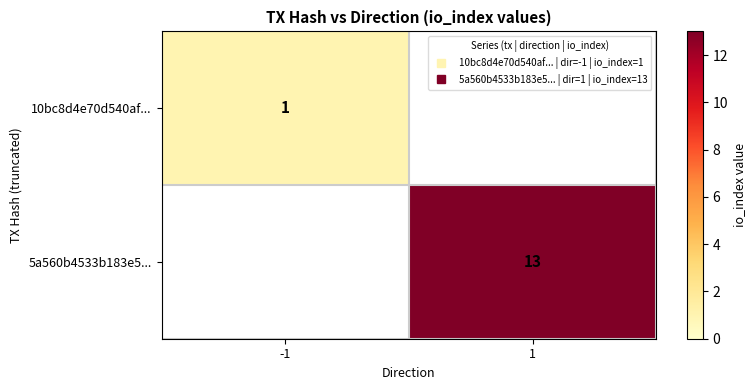

Is it true that 5a560b4533b183e5... equals 4 at -1?

False